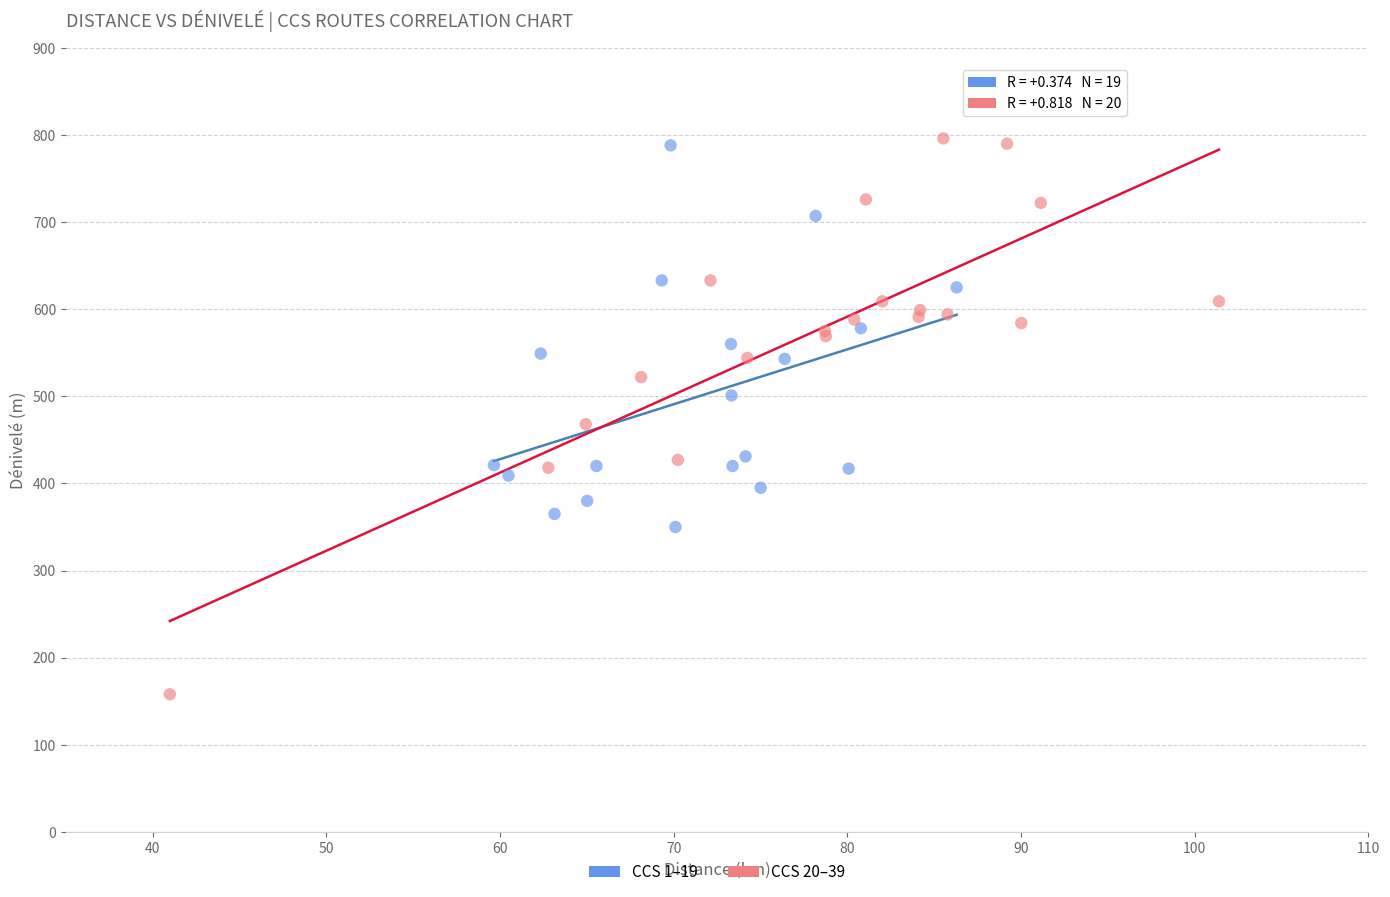

Which series has the largest Y range (max minus min)?

CCS 20–39